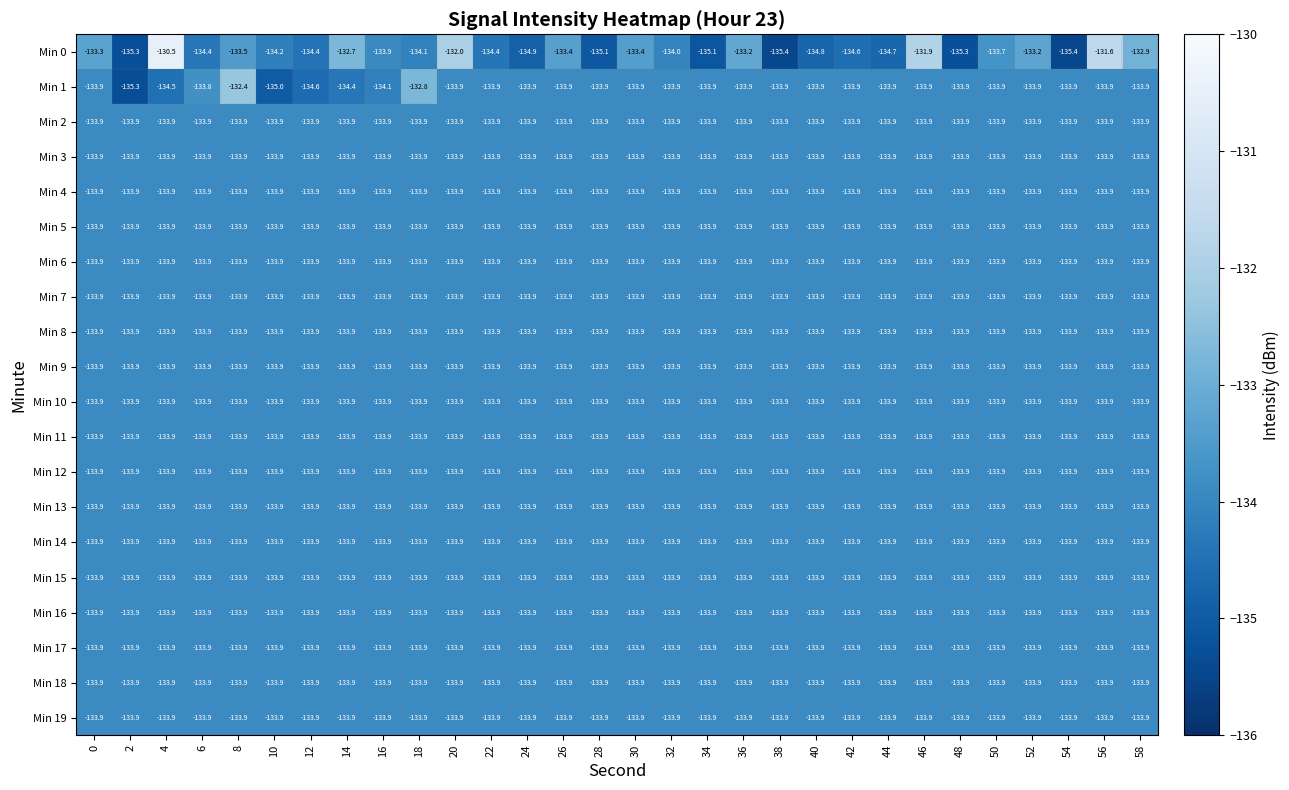

The Min 11 series shows -133.9 at 54. True or false?

True